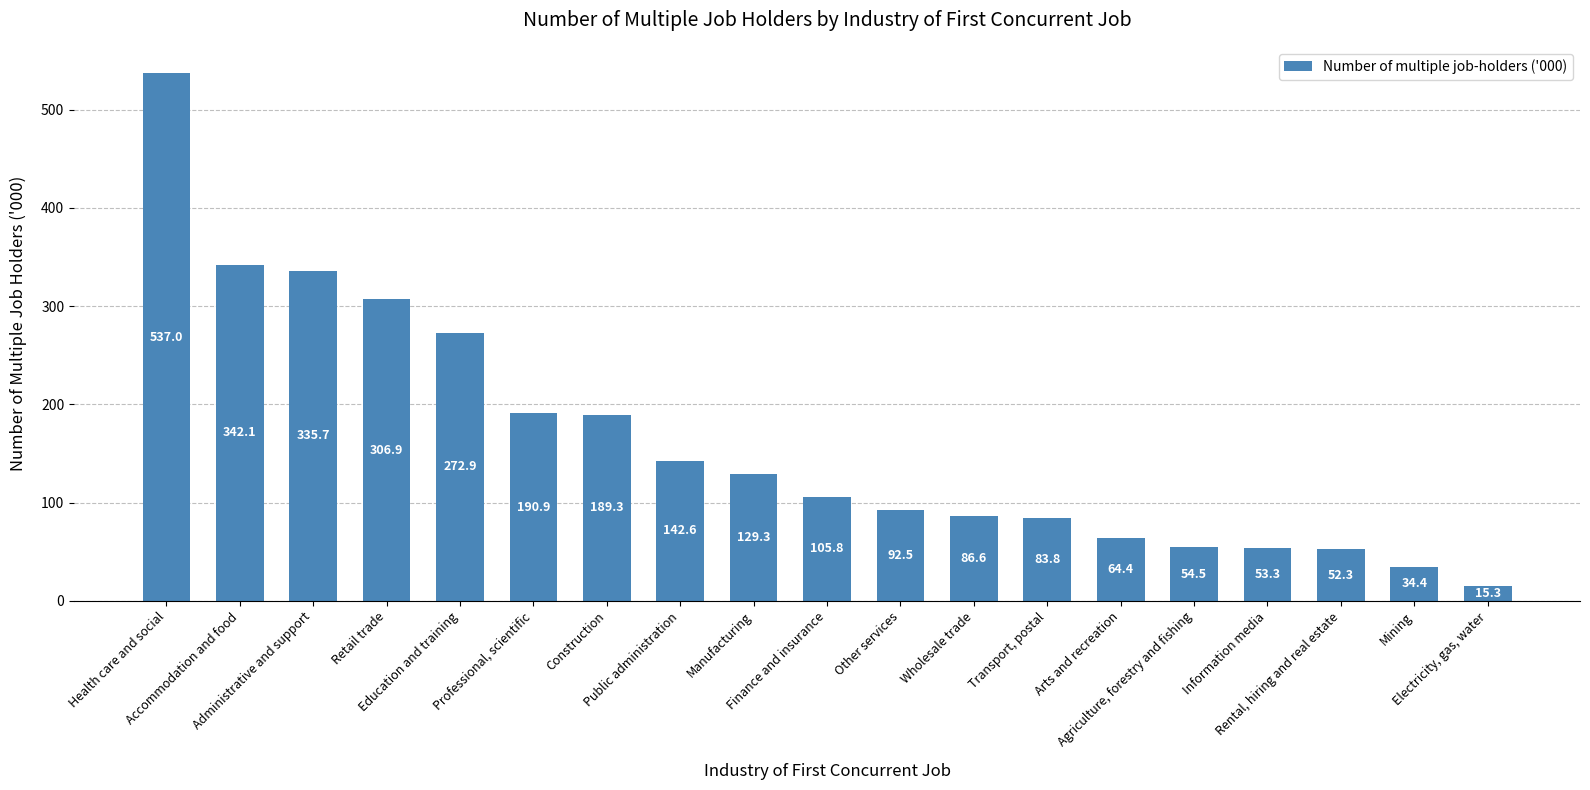

Are the bars horizontal?

No